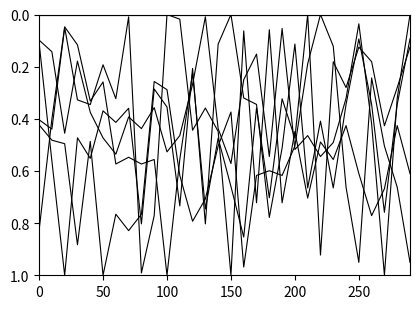

Count the number of categories in the chart.

30